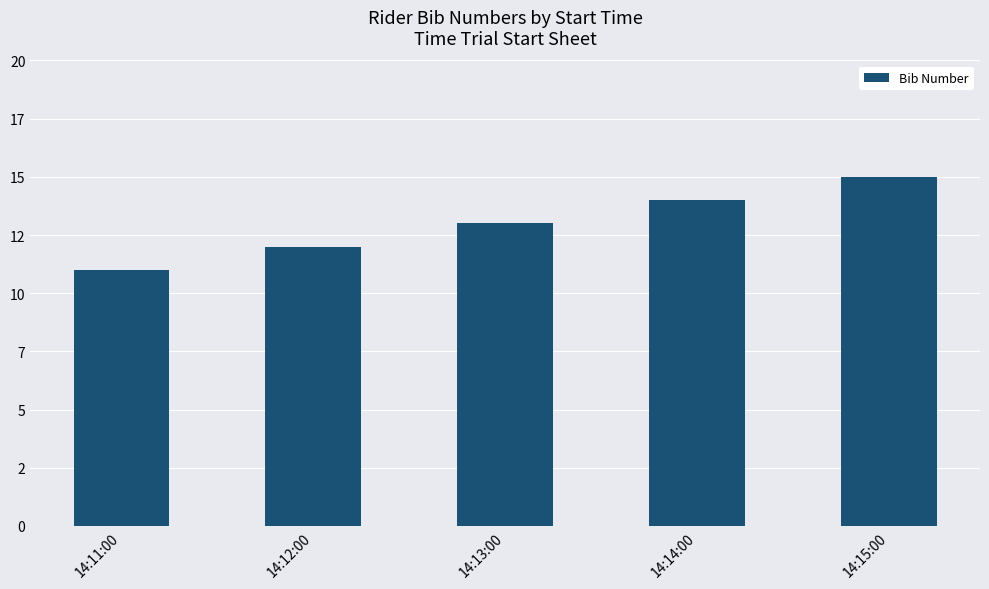

Which label corresponds to the smallest value in the chart?

14:11:00